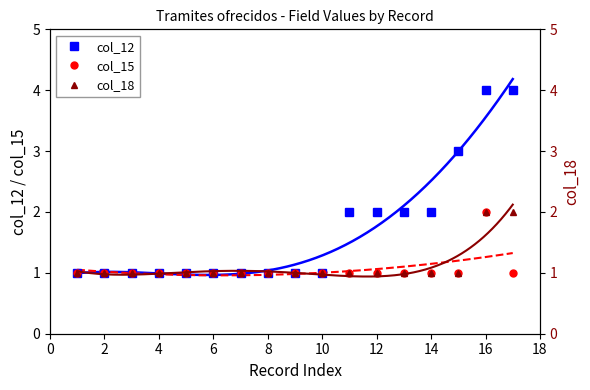

Is it true that col_12 equals 1 at 12?

False